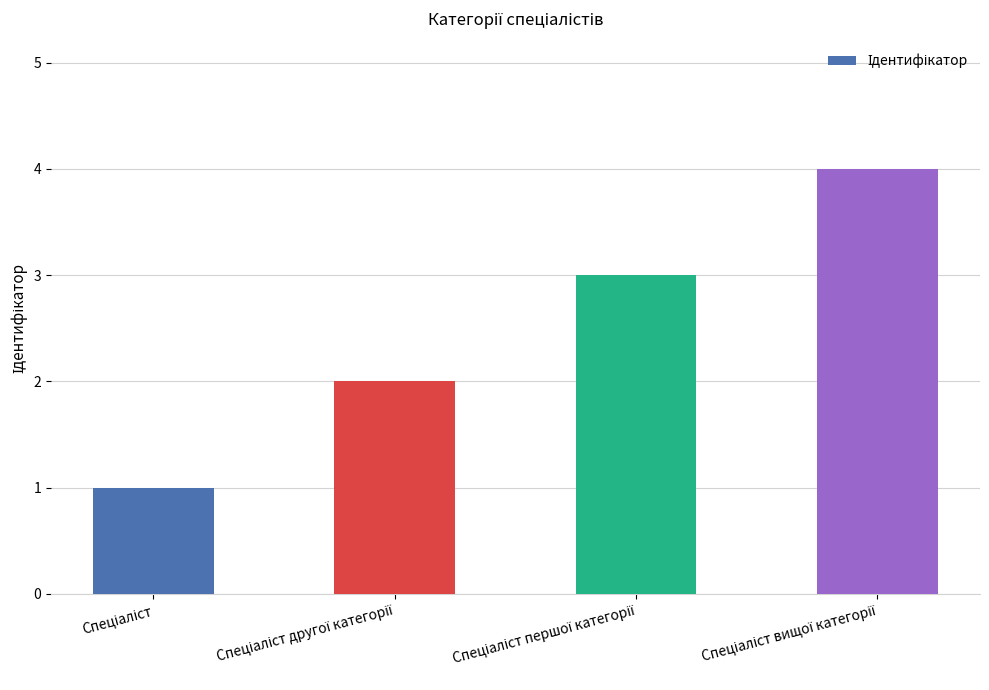

What is the greatest value displayed?

4